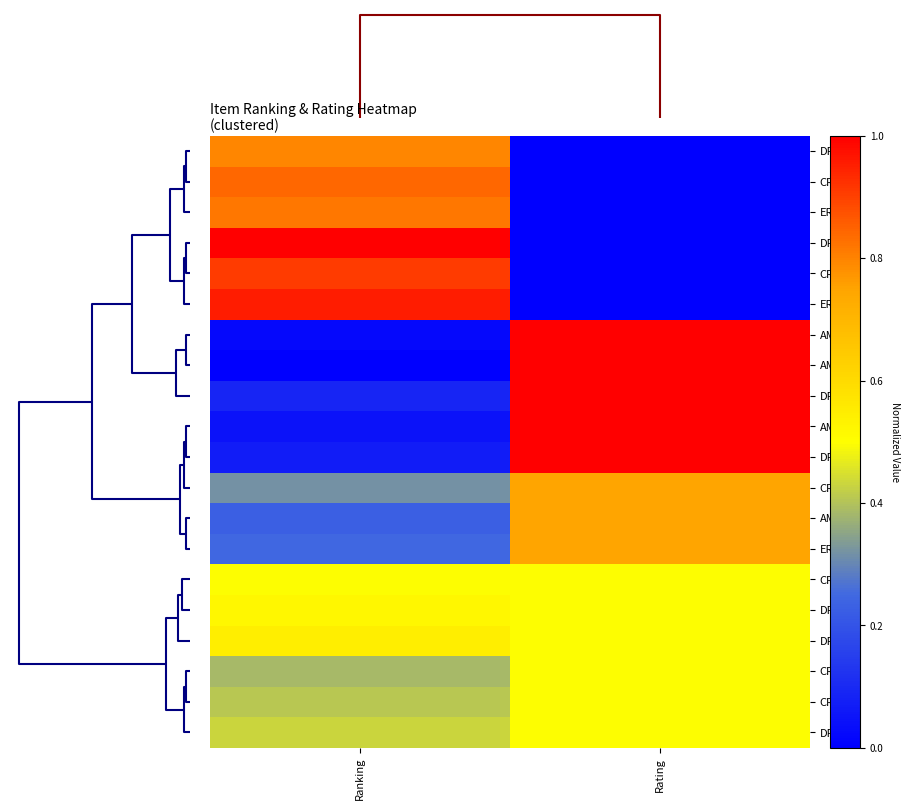

Reading left to right, list all the values displayed in this chart.

DR-02: Ranking=0.8	Rating=0.0
CR-06: Ranking=0.8	Rating=0.0
ER-01: Ranking=0.8	Rating=0.0
DR-03: Ranking=1.0	Rating=0.0
CR-01: Ranking=0.9	Rating=0.0
ER-03: Ranking=1.0	Rating=0.0
AM-01: Ranking=0.0	Rating=1.0
AM-03: Ranking=0.0	Rating=1.0
DR-05: Ranking=0.1	Rating=1.0
AM-04: Ranking=0.0	Rating=1.0
DR-04: Ranking=0.1	Rating=1.0
CR-04: Ranking=0.3	Rating=0.7
AM-02: Ranking=0.2	Rating=0.7
ER-02: Ranking=0.2	Rating=0.7
CR-05: Ranking=0.5	Rating=0.5
DR-01: Ranking=0.5	Rating=0.5
DR-06: Ranking=0.5	Rating=0.5
CR-02: Ranking=0.4	Rating=0.5
CR-03: Ranking=0.4	Rating=0.5
DR-07: Ranking=0.4	Rating=0.5